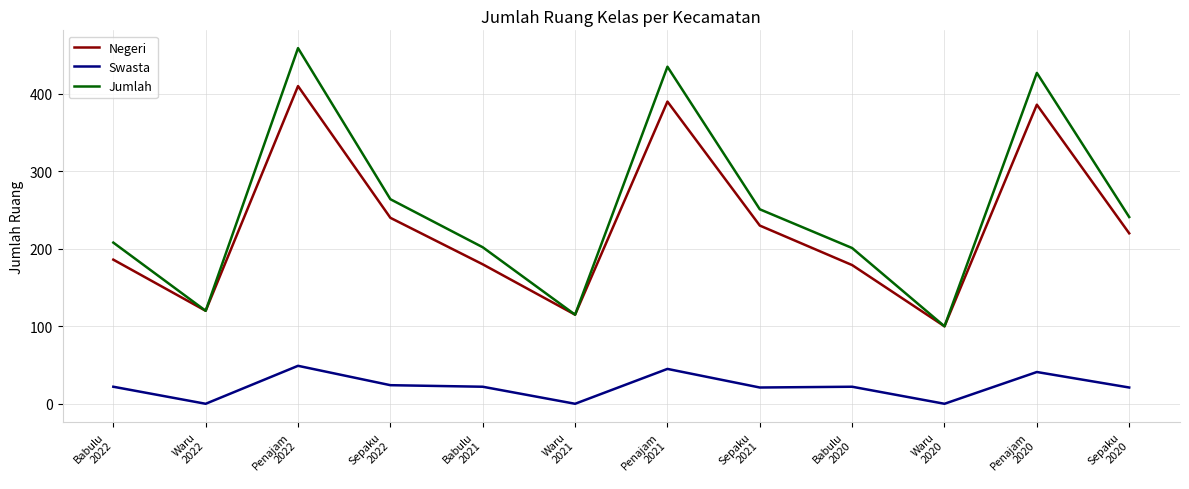

True or false: Negeri has a value of 267 at Babulu
2020.

False